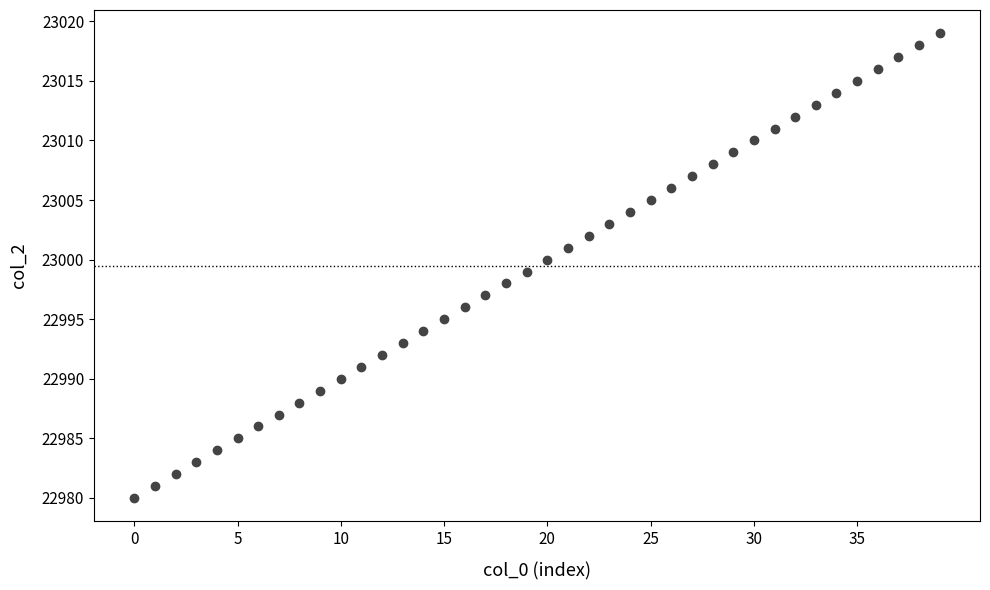

What is the range of Y values (max minus min)?

39